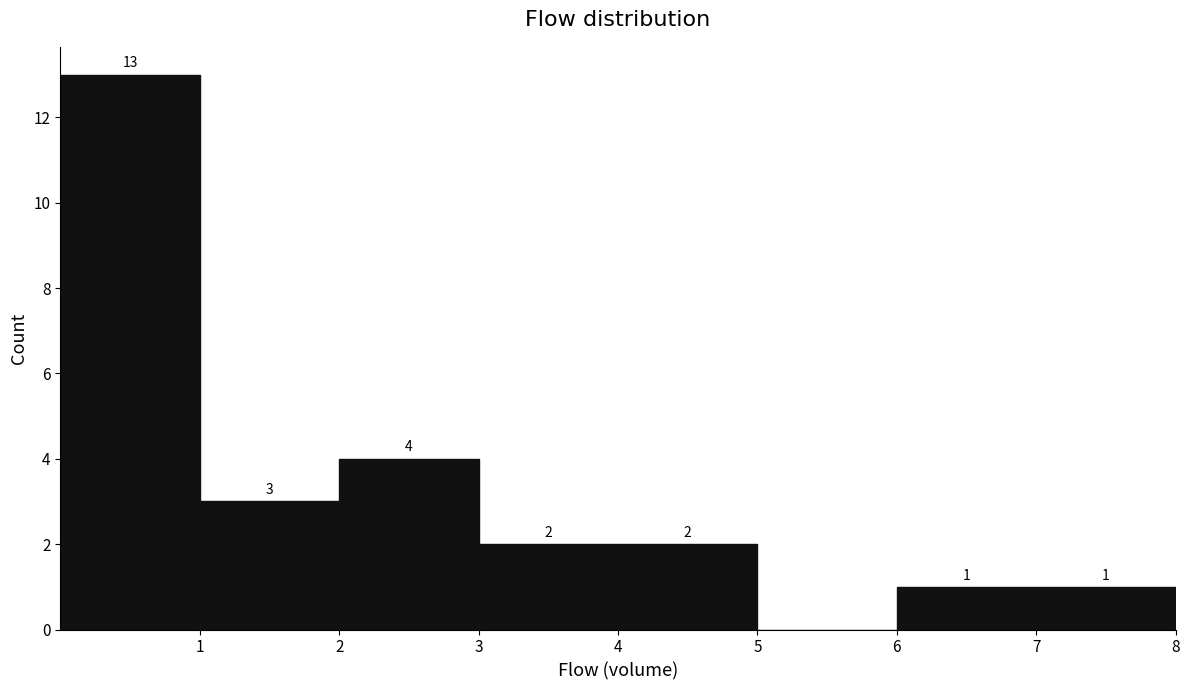

Which range on the x-axis has the tallest bar?

0 to 1